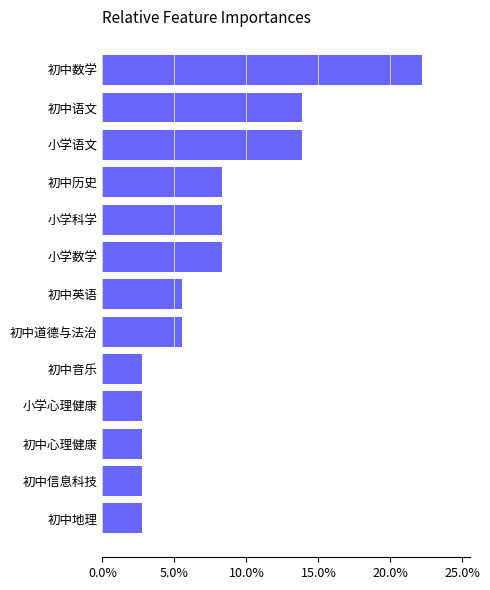

Approximately how many times larger is the value at 小学科学 compared to 初中道德与法治?

1.5